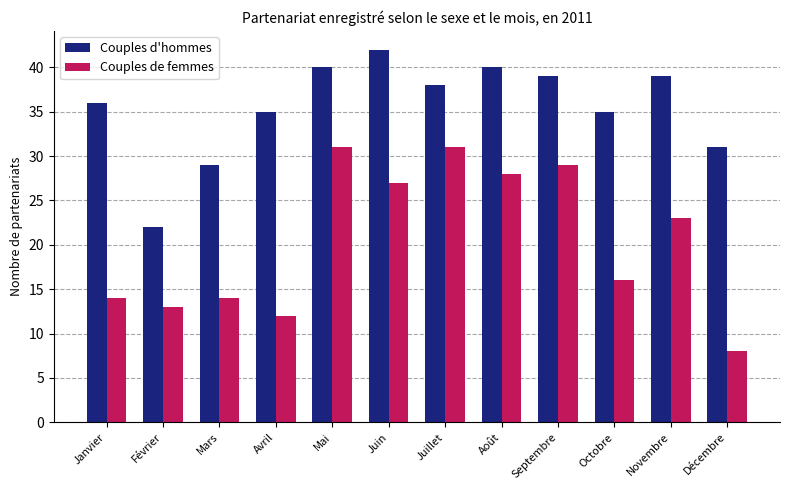

What is the difference between the maximum and minimum values in the Couples d'hommes series?

20